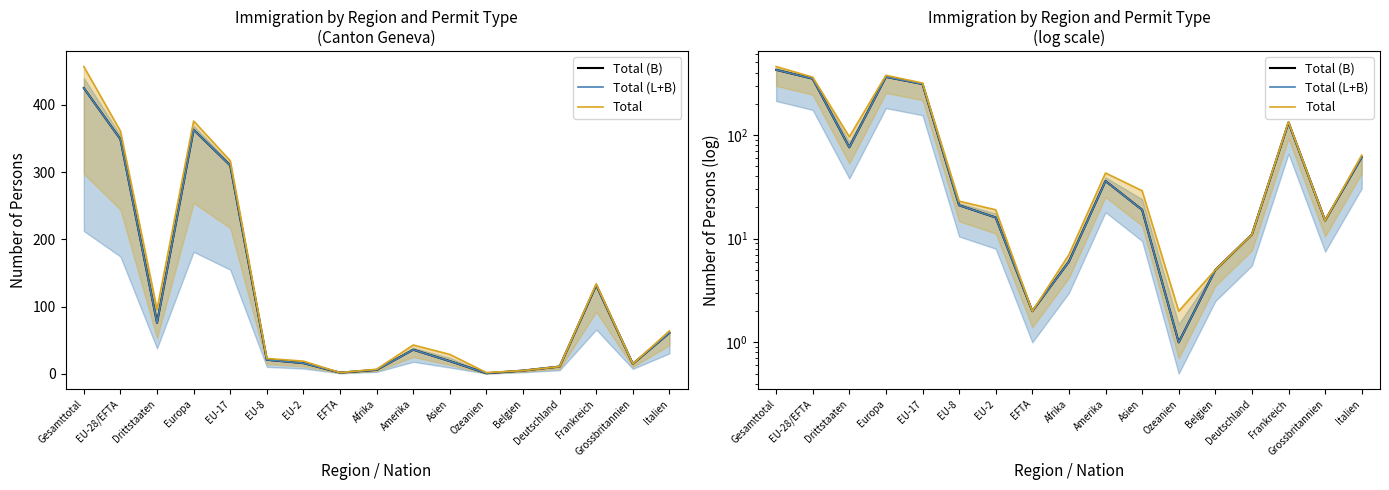

What is the value of the Total (L+B) point at the 10th from the left?

36